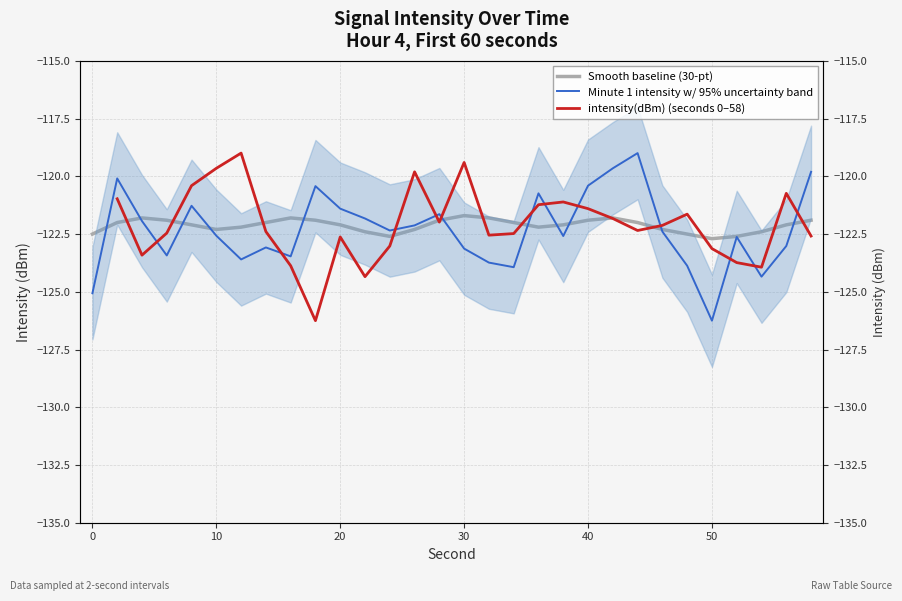

Which series has the largest Y range (max minus min)?

minute1